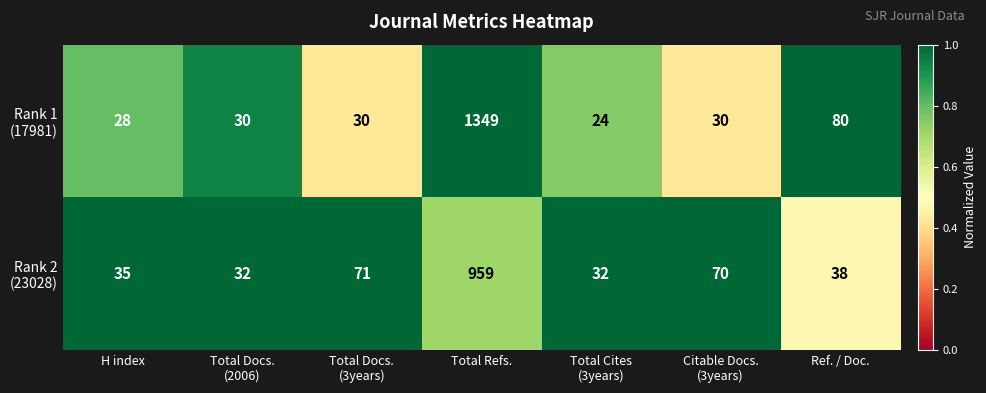

At which category is the sum across all series the highest?

Total Refs.